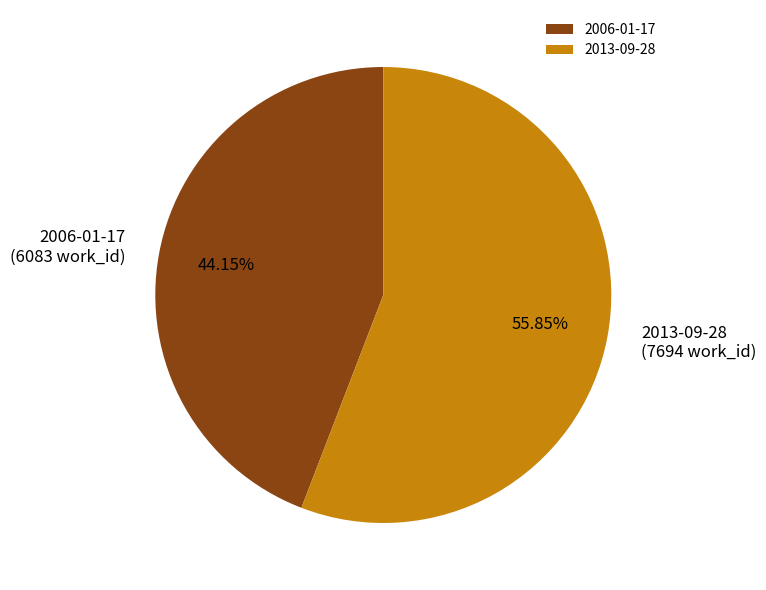

Is it true that 2006-01-17 is 44% of the pie?

True